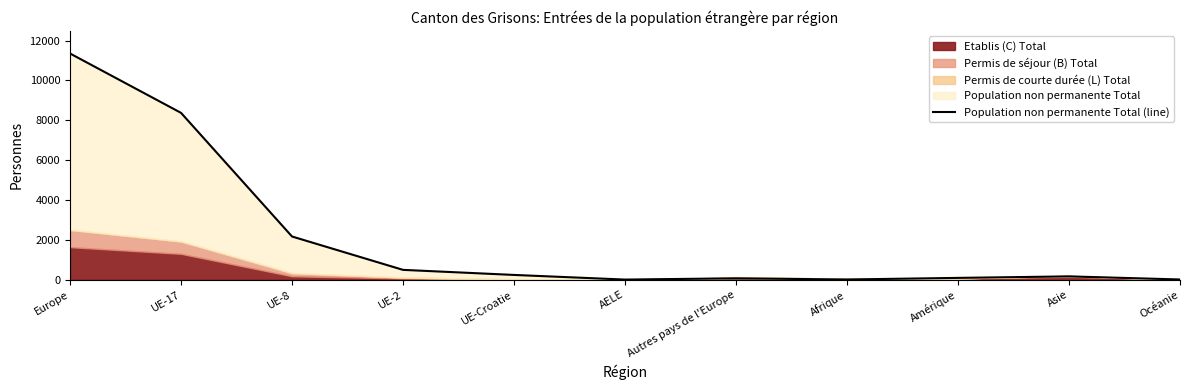

What is the change in value from AELE to Océanie?

+5